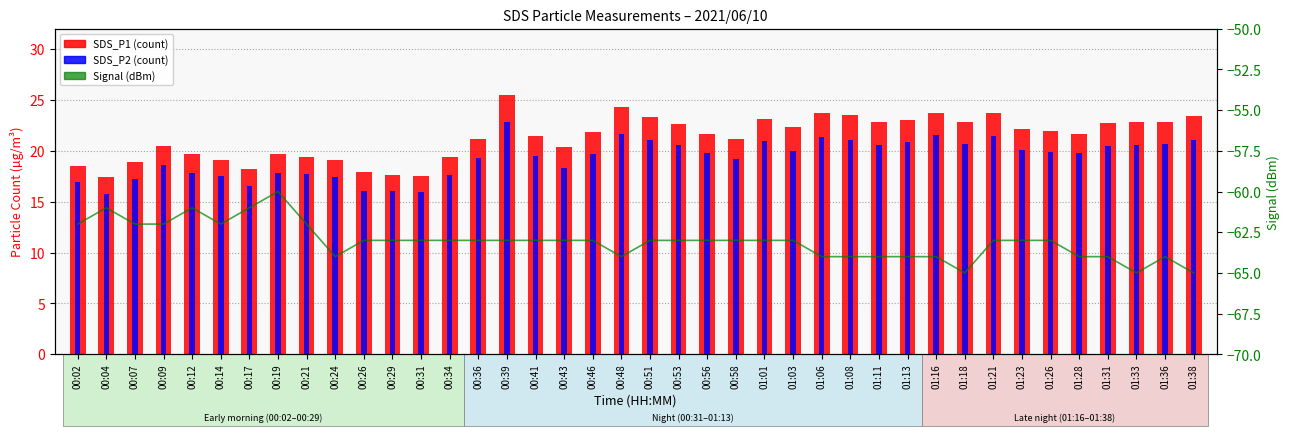

Between 01:38 and 00:12, which is larger?

01:38